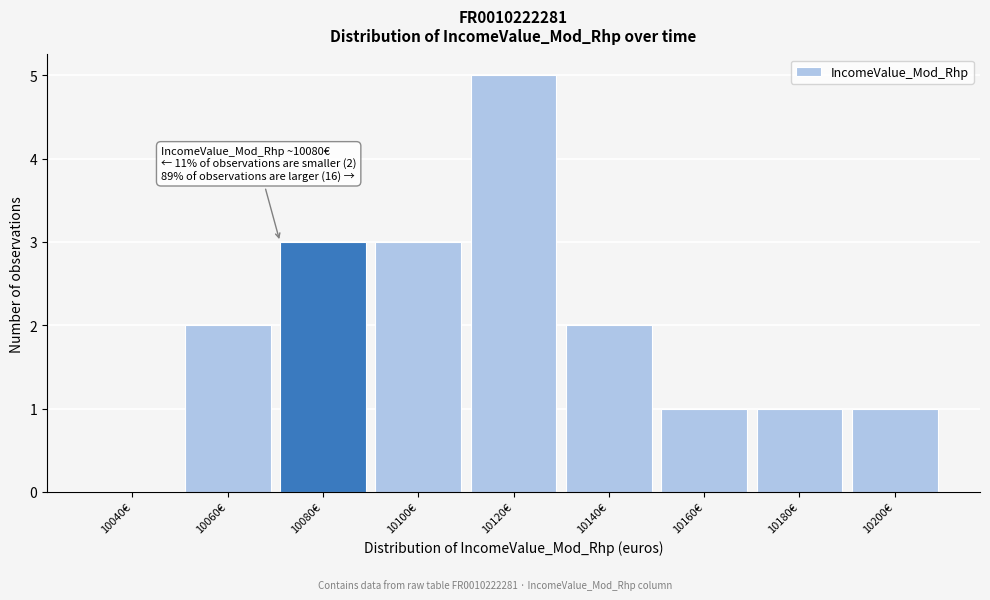

Reading left to right, extract all data points from this chart.

10040€=0	10060€=2	10080€=3	10100€=3	10120€=5	10140€=2	10160€=1	10180€=1	10200€=1